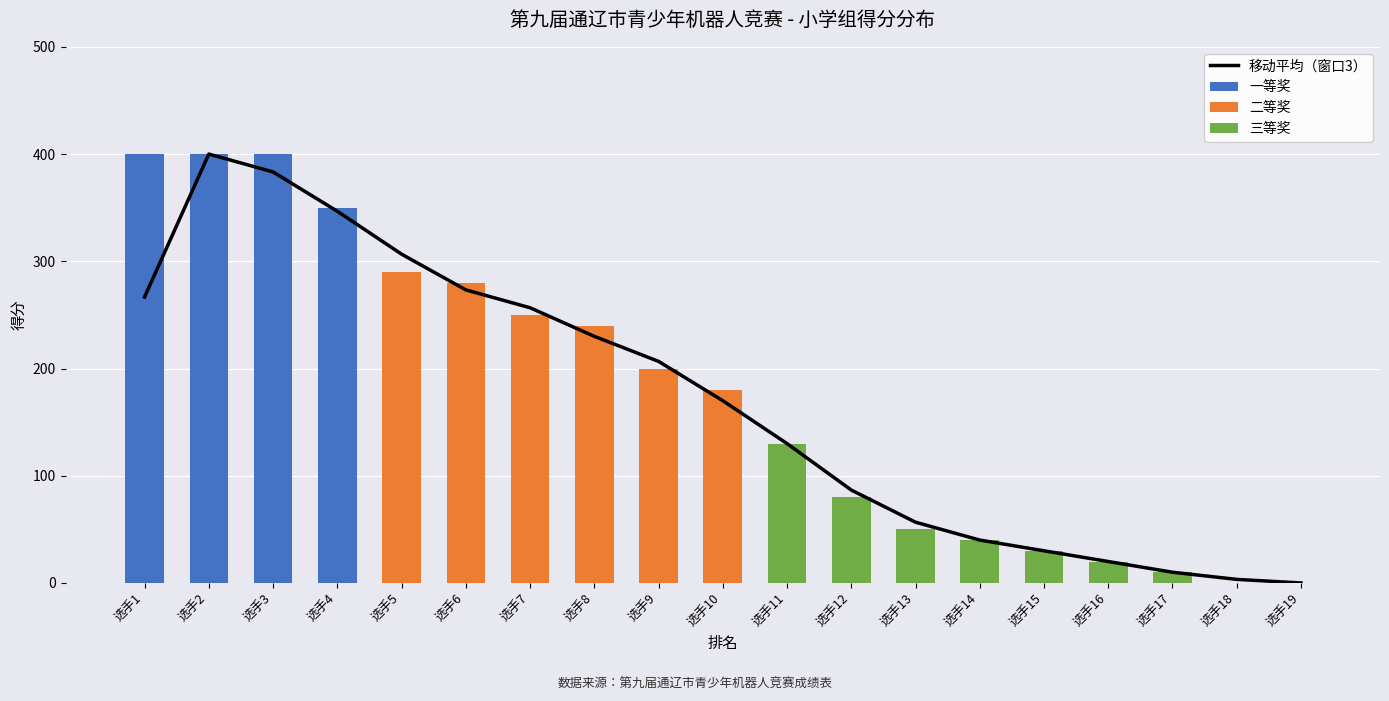

Which category has the lowest value across all series?

选手19